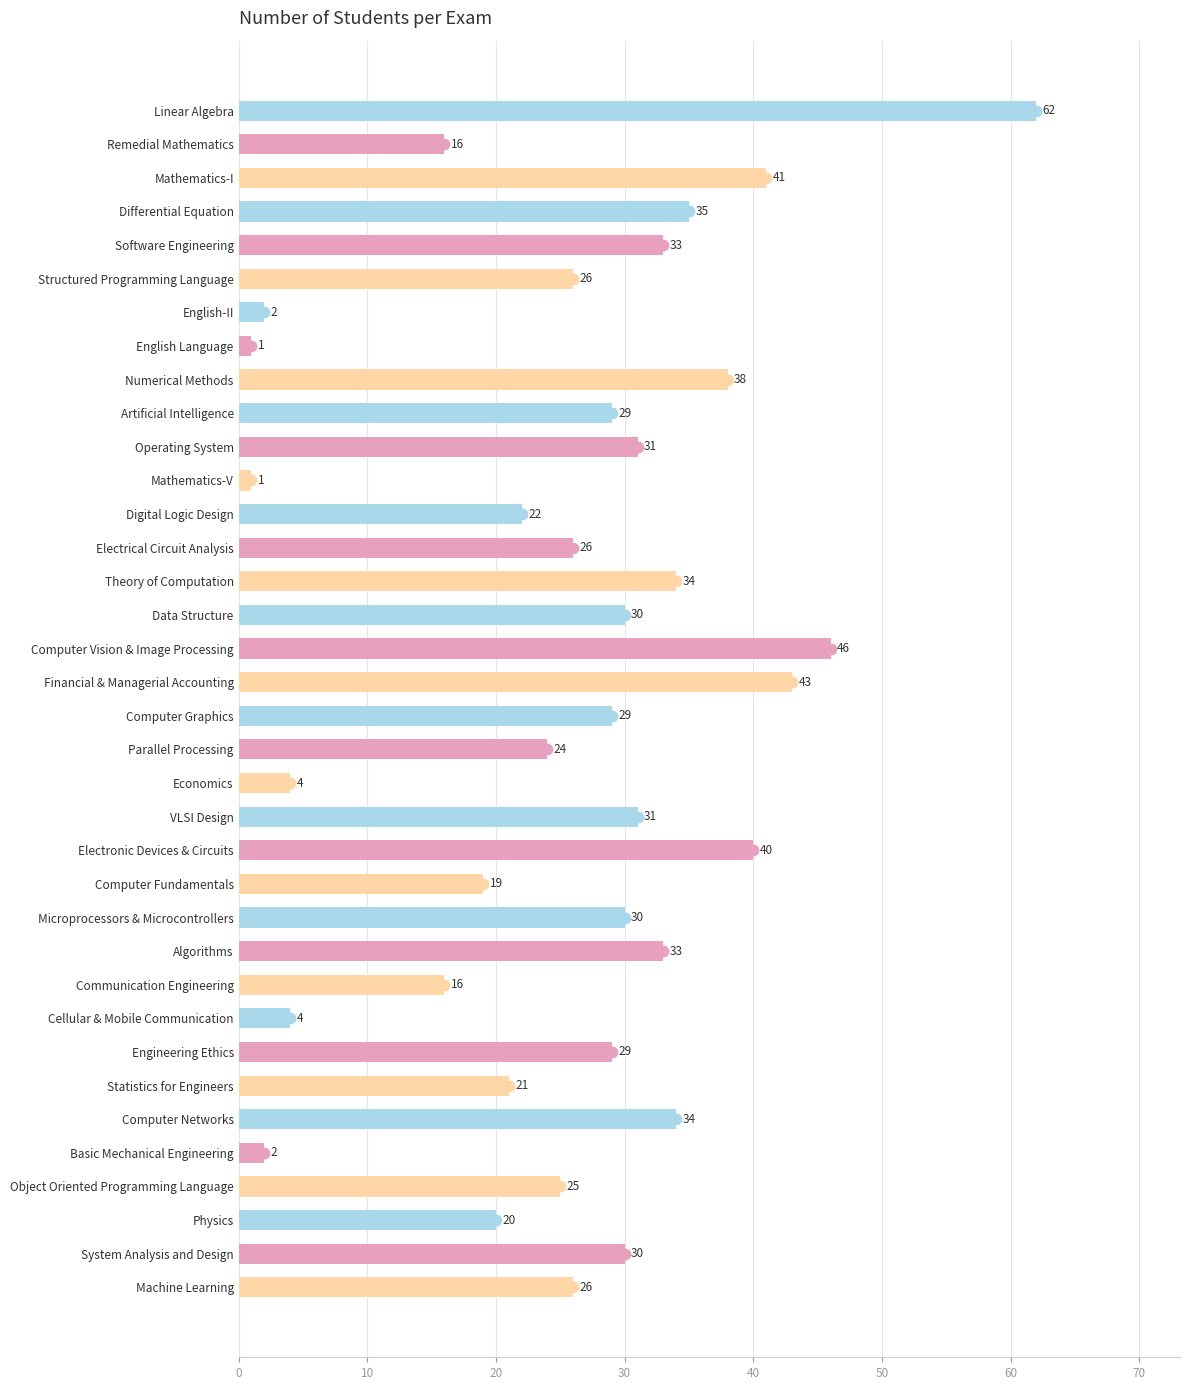

Reading top to bottom, extract all data points from this chart.

Linear Algebra=62	Remedial Mathematics=16	Mathematics-I=41	Differential Equation=35	Software Engineering=33	Structured Programming Language=26	English-II=2	English Language=1	Numerical Methods=38	Artificial Intelligence=29	Operating System=31	Mathematics-V=1	Digital Logic Design=22	Electrical Circuit Analysis=26	Theory of Computation=34	Data Structure=30	Computer Vision & Image Processing=46	Financial & Managerial Accounting=43	Computer Graphics=29	Parallel Processing=24	Economics=4	VLSI Design=31	Electronic Devices & Circuits=40	Computer Fundamentals=19	Microprocessors & Microcontrollers=30	Algorithms=33	Communication Engineering=16	Cellular & Mobile Communication=4	Engineering Ethics=29	Statistics for Engineers=21	Computer Networks=34	Basic Mechanical Engineering=2	Object Oriented Programming Language=25	Physics=20	System Analysis and Design=30	Machine Learning=26